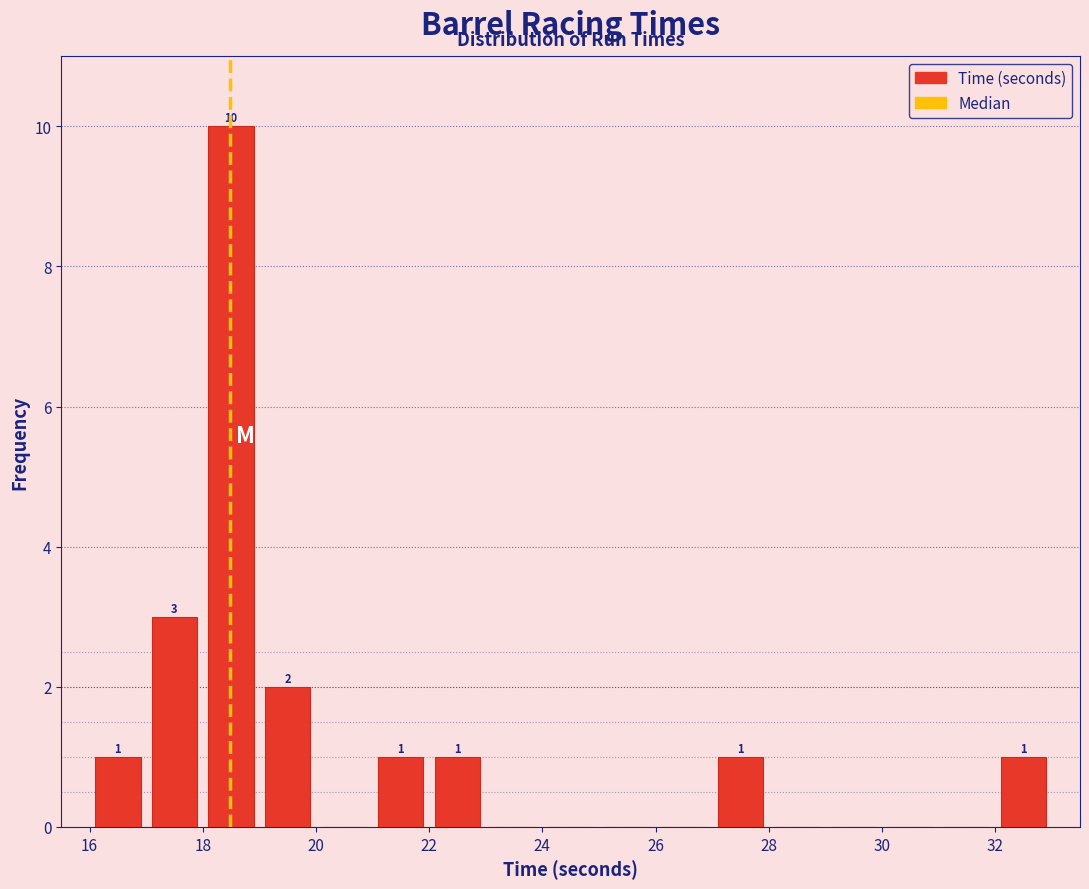

Which range on the x-axis has the tallest bar?

18 to 19